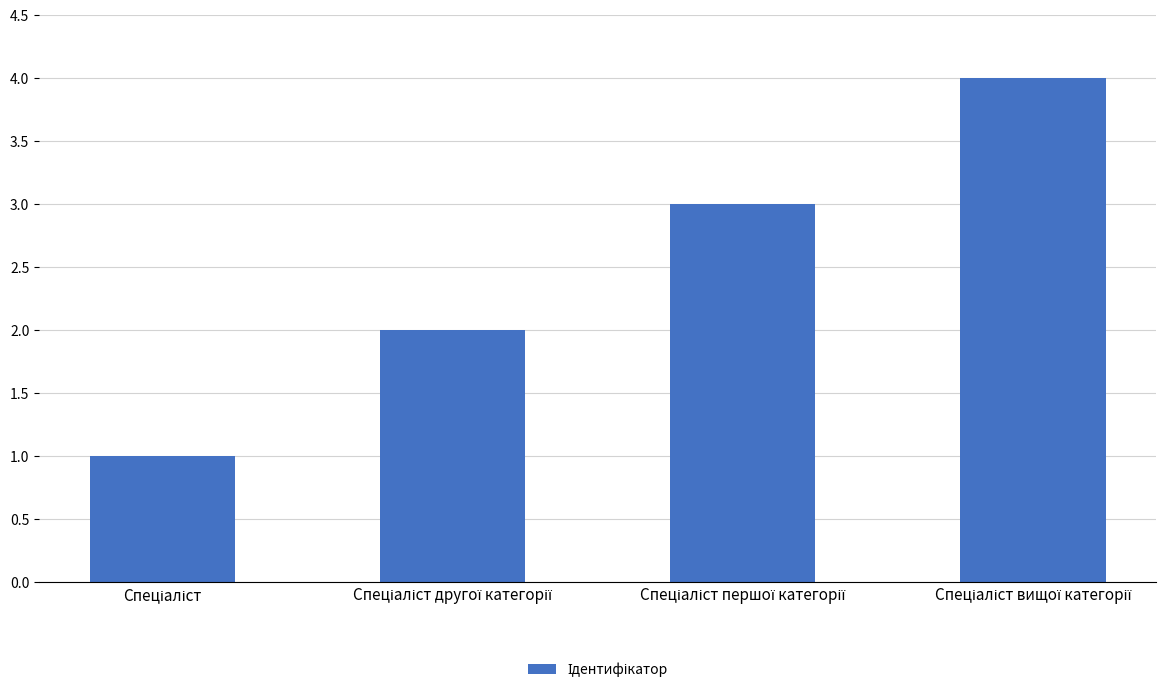

What is the sum of all values?

10